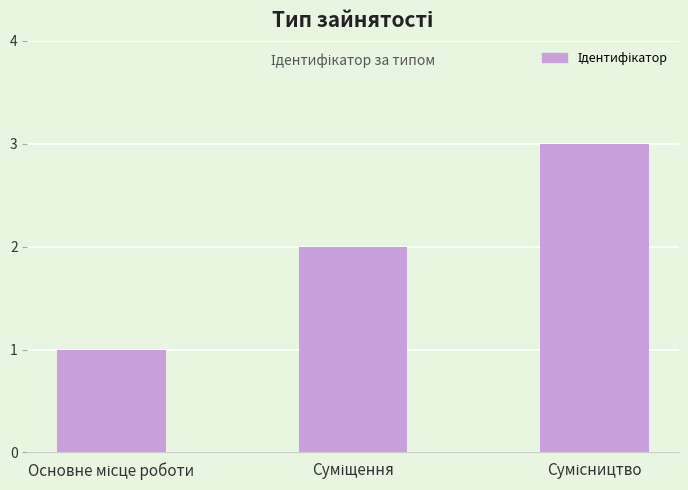

What is the sum of all values?

6